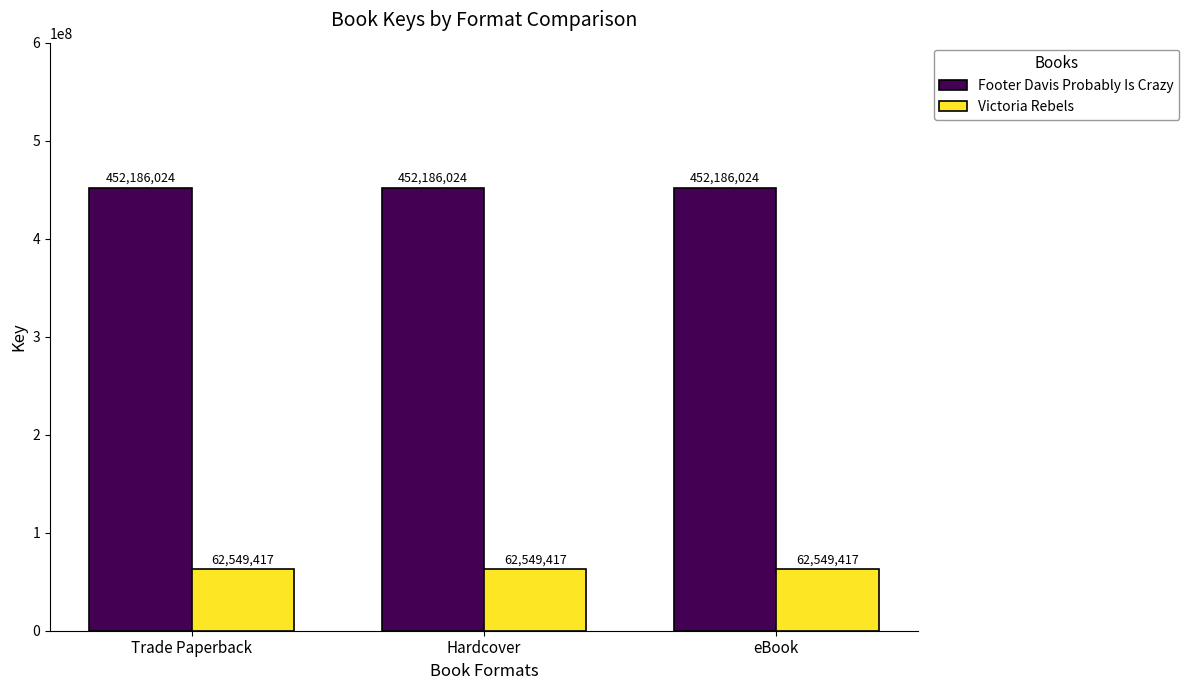

What is the sum of all Footer Davis Probably Is Crazy values?

1356558072